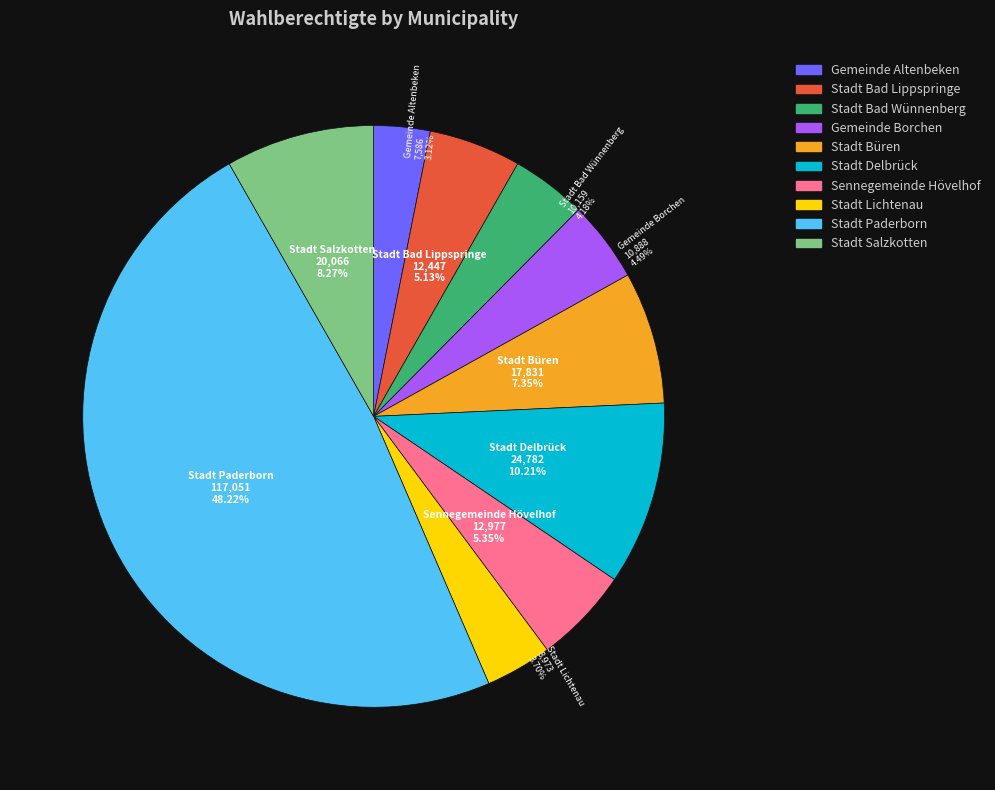

Does any single category account for the majority?

No